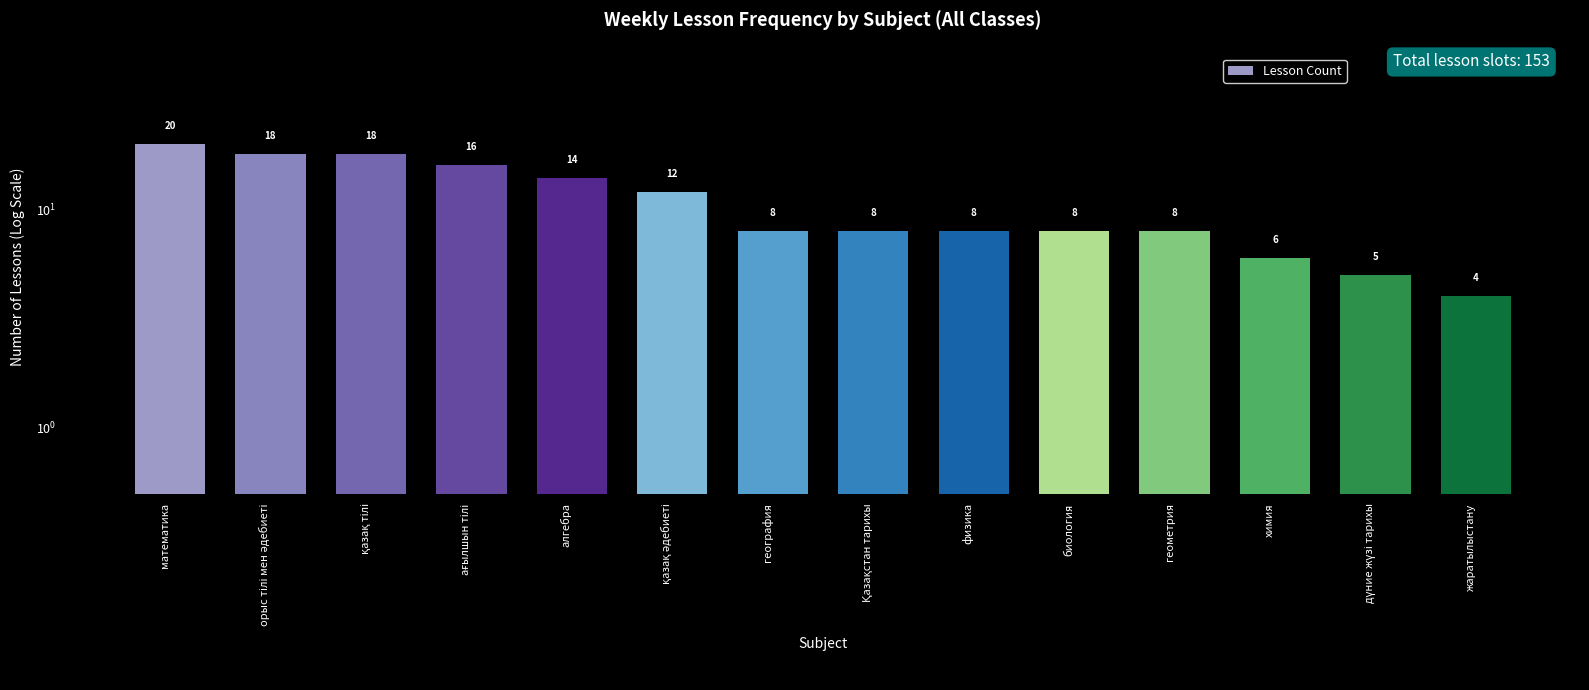

At which label does the data first exceed 8?

математика